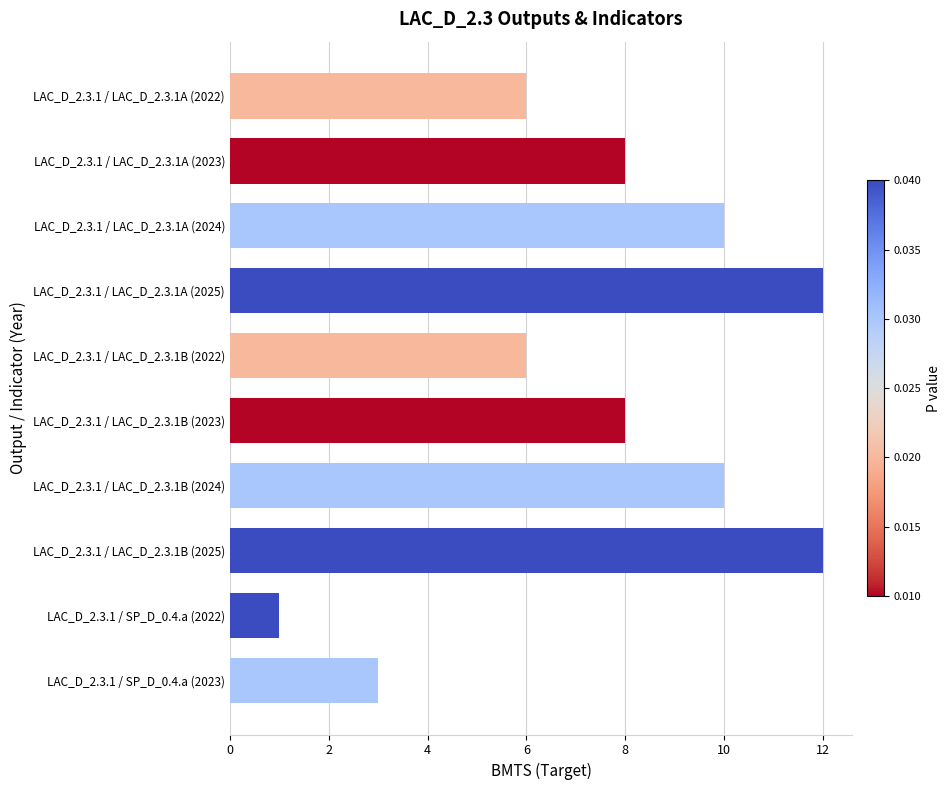

Is it true that the value at LAC_D_2.3.1 / SP_D_0.4.a (2023) is 3?

True